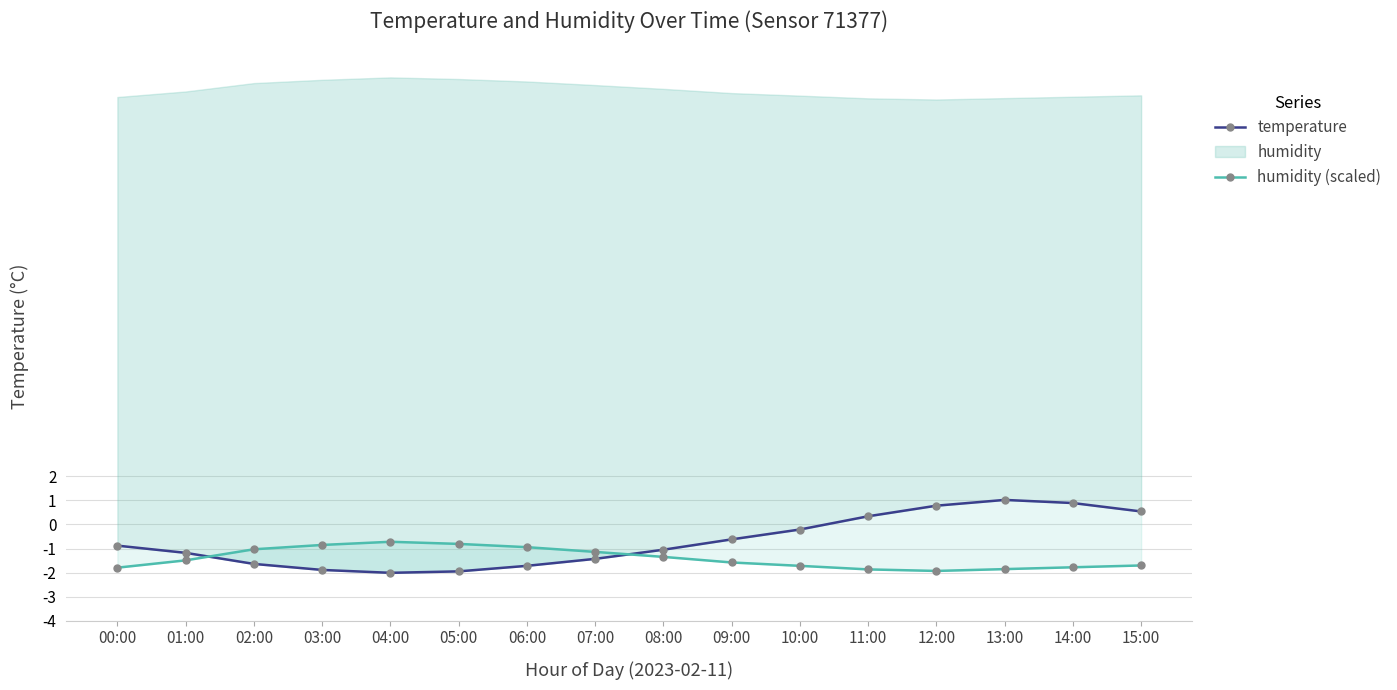

Where is temperature nearest to the value 0?

10:00